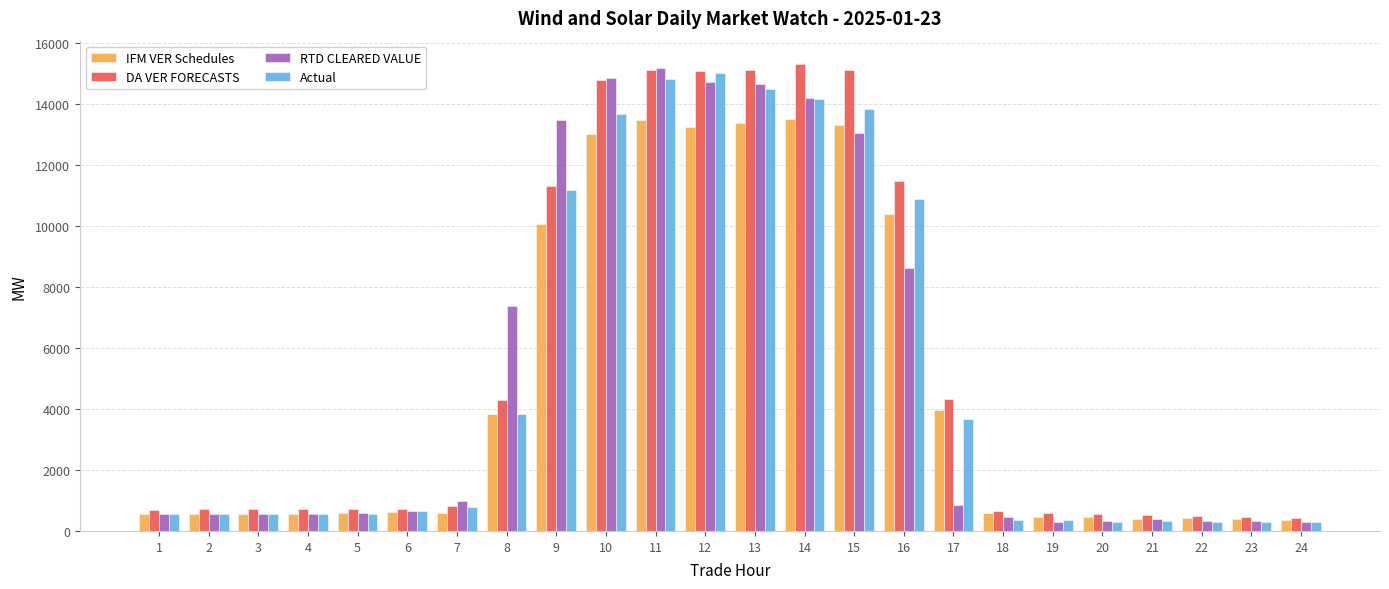

What is the average value of the Actual series?

5084.9